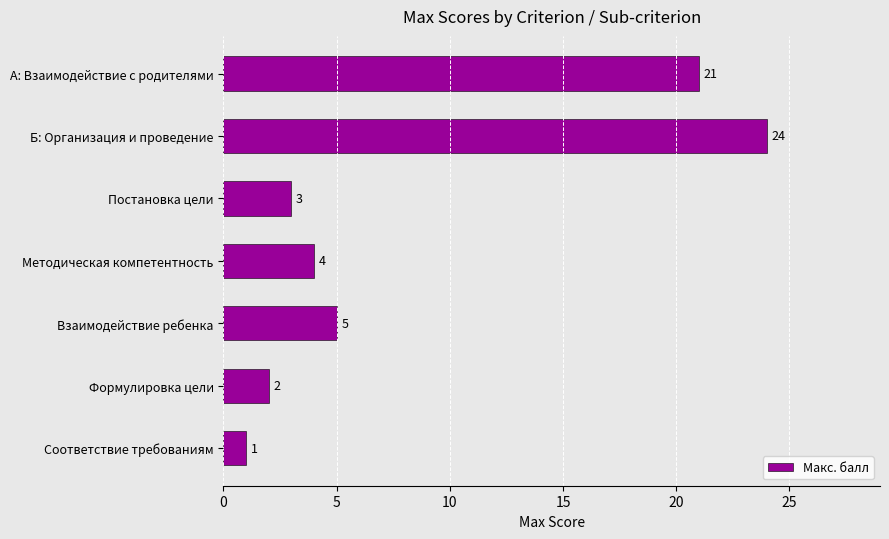

What is the maximum value shown in the chart?

24